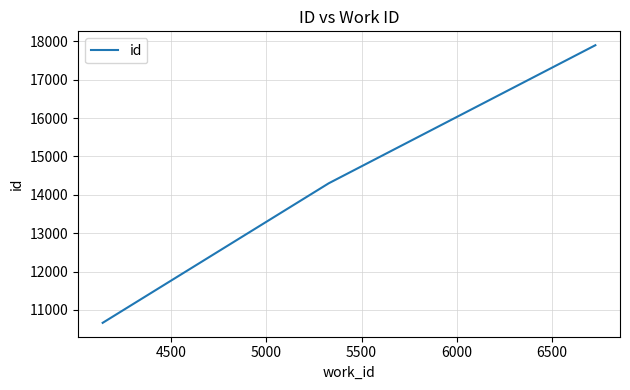

What is the difference between the maximum and minimum values?

7235